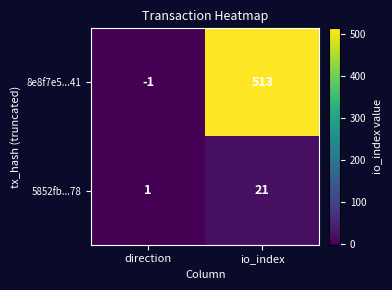

Between direction and io_index, which series saw the biggest shift?

8e8f7e5...41